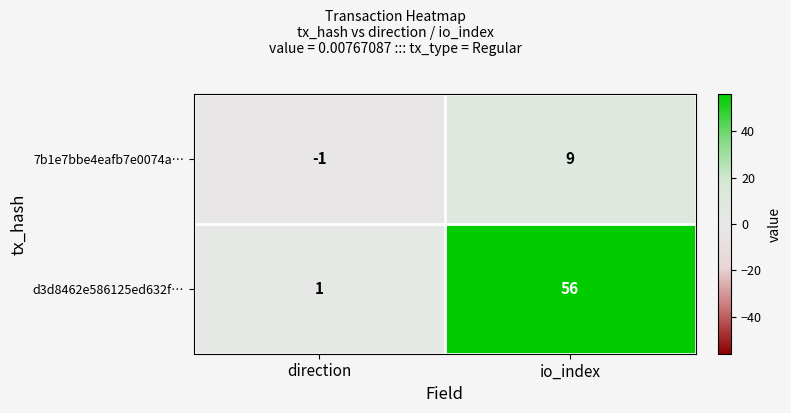

Rank the series by their average value, from highest to lowest.

d3d8462e586125ed632f…, 7b1e7bbe4eafb7e0074a…